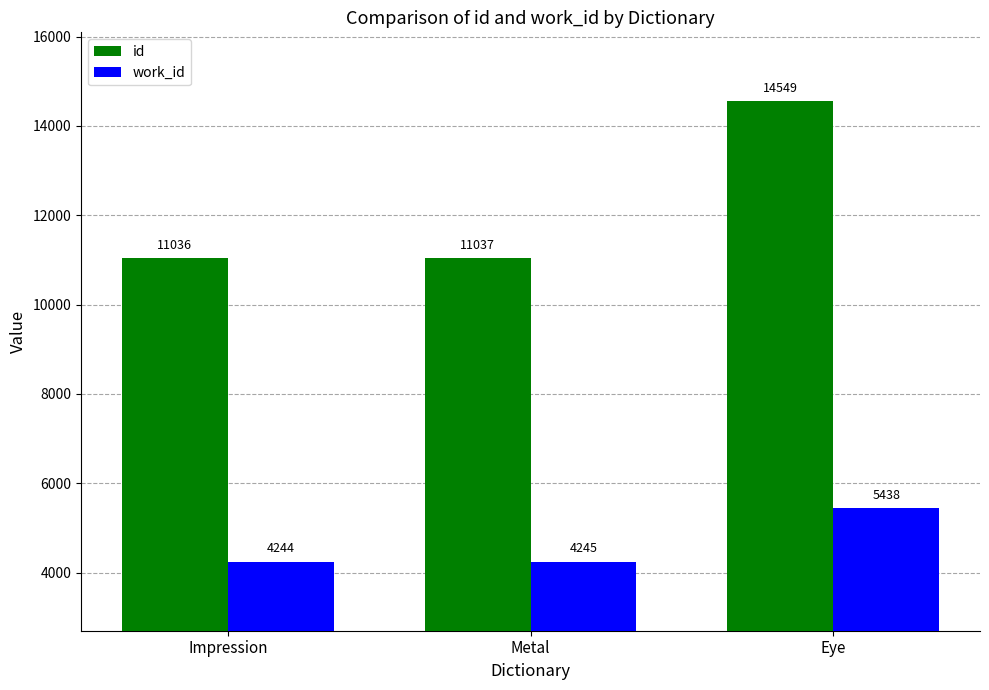

What is the sum of the id values at Metal and Eye?

25586